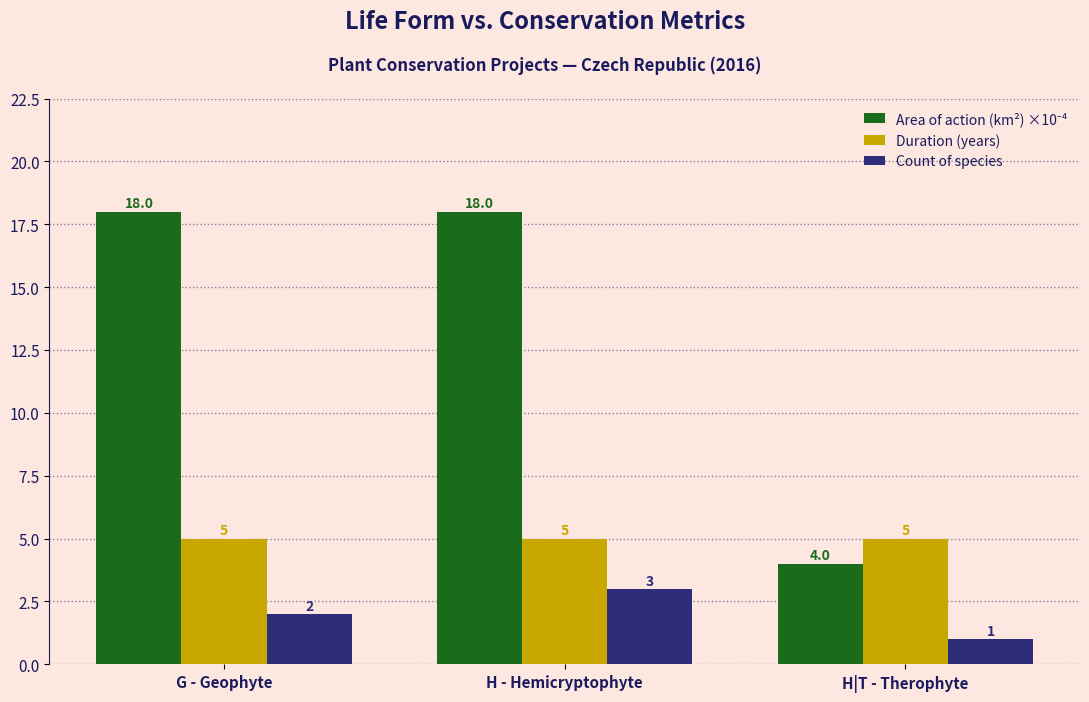

What is the difference between the maximum and minimum values in the Count of species series?

2